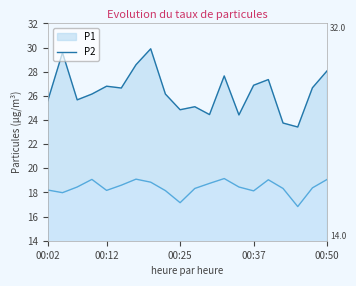

True or false: P2 and P1 intersect in this chart.

False